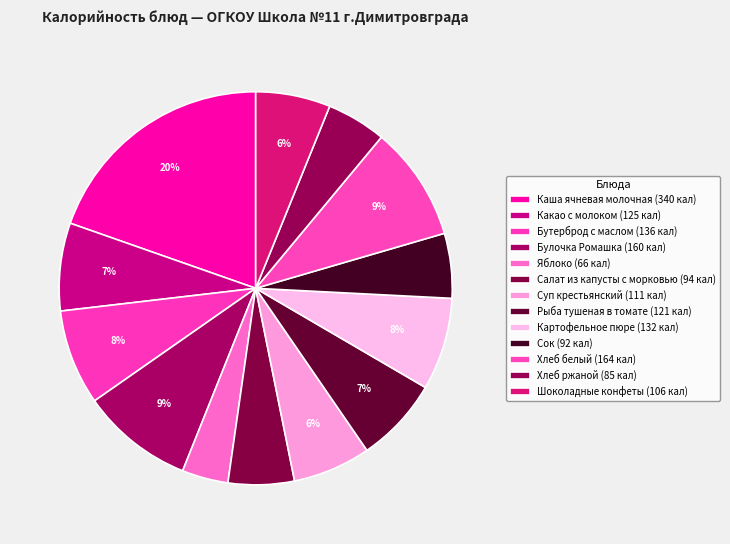

To the nearest percent, what percentage of the pie is Каша ячневая молочная?

20%